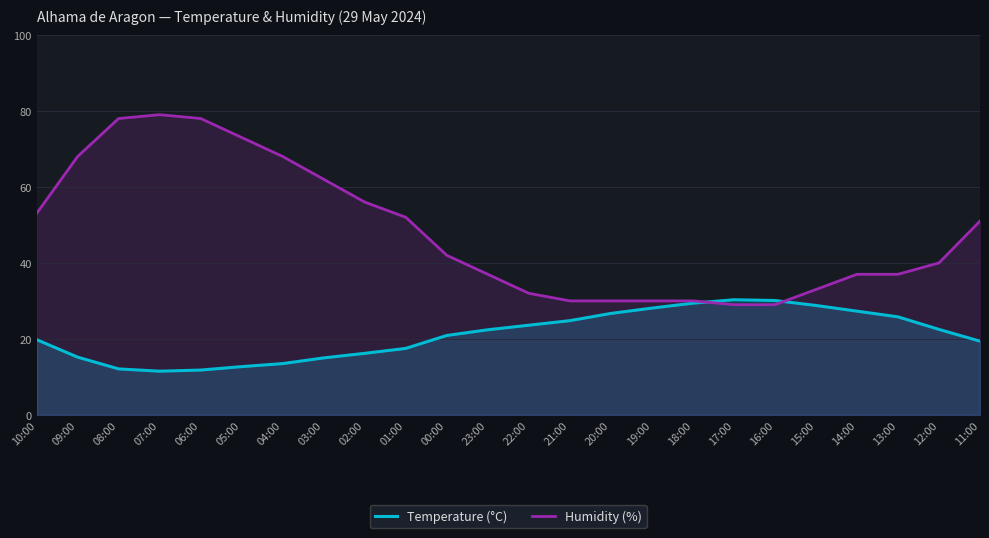

What is the total value across all series at 23:00?

59.4